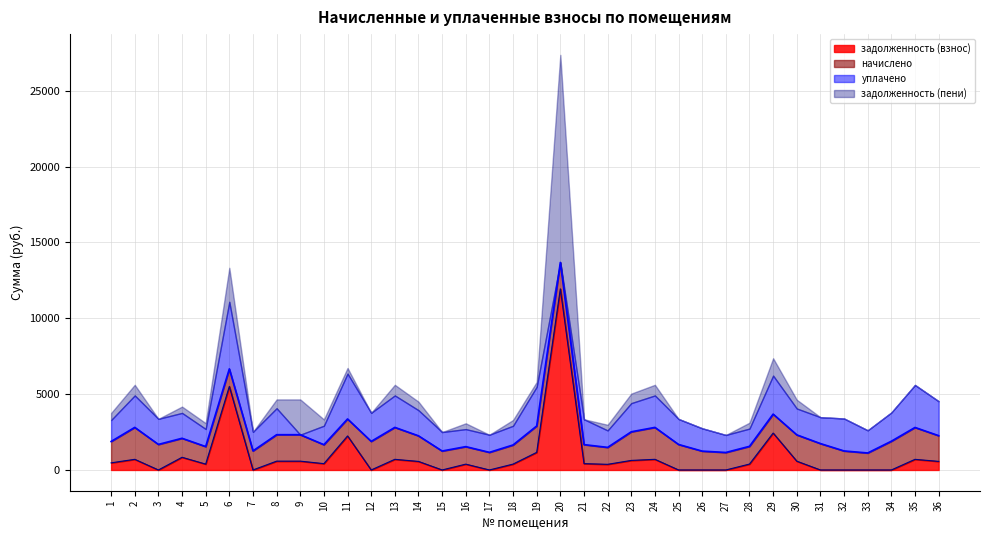

Between 32 and 28, which is larger?

28